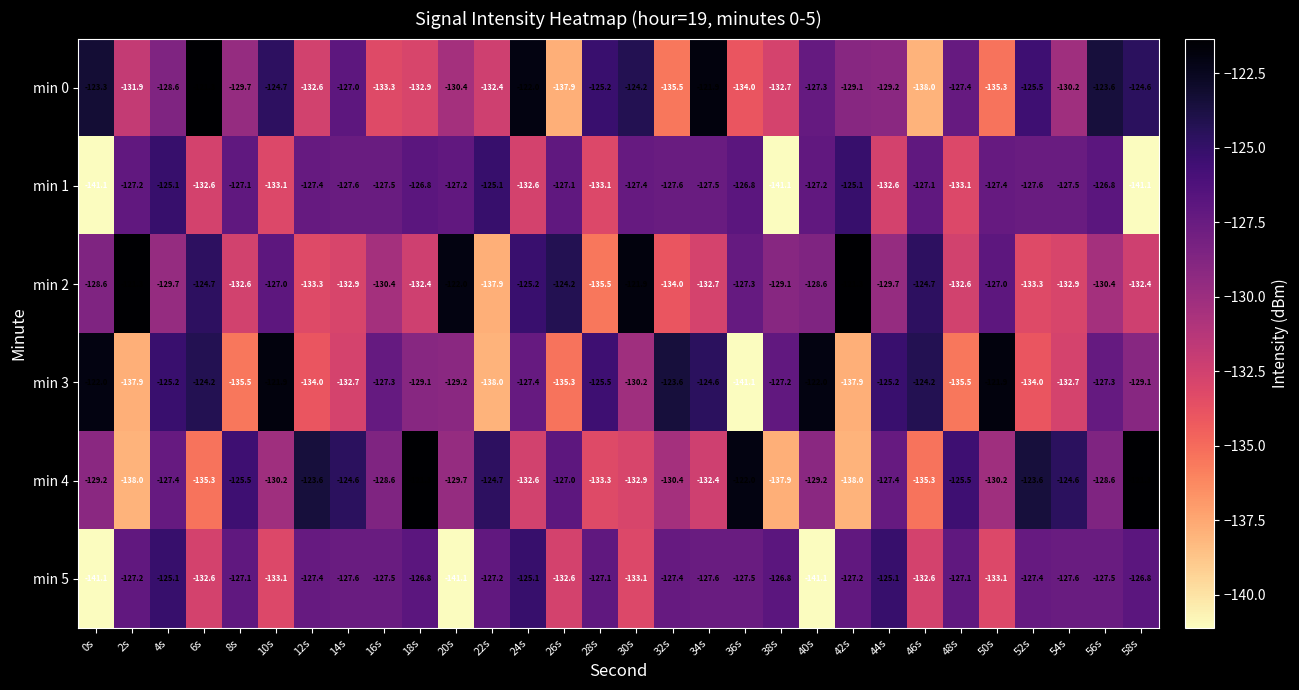

Is the value of min 2 at 32s greater than the value of min 0 at 28s?

No